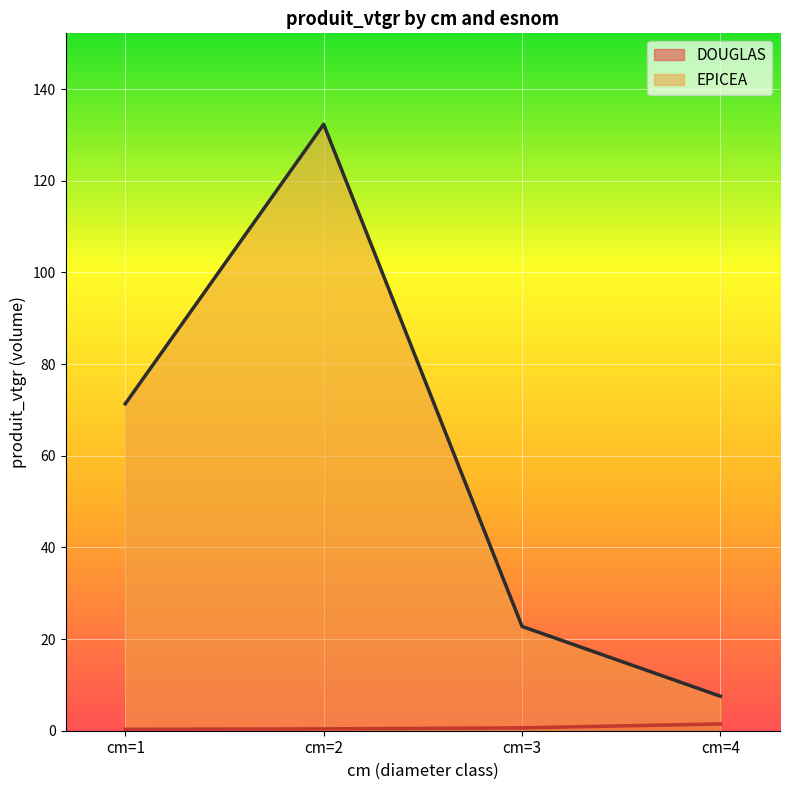

What is the sum of the DOUGLAS values at cm=3 and cm=2?

1.0